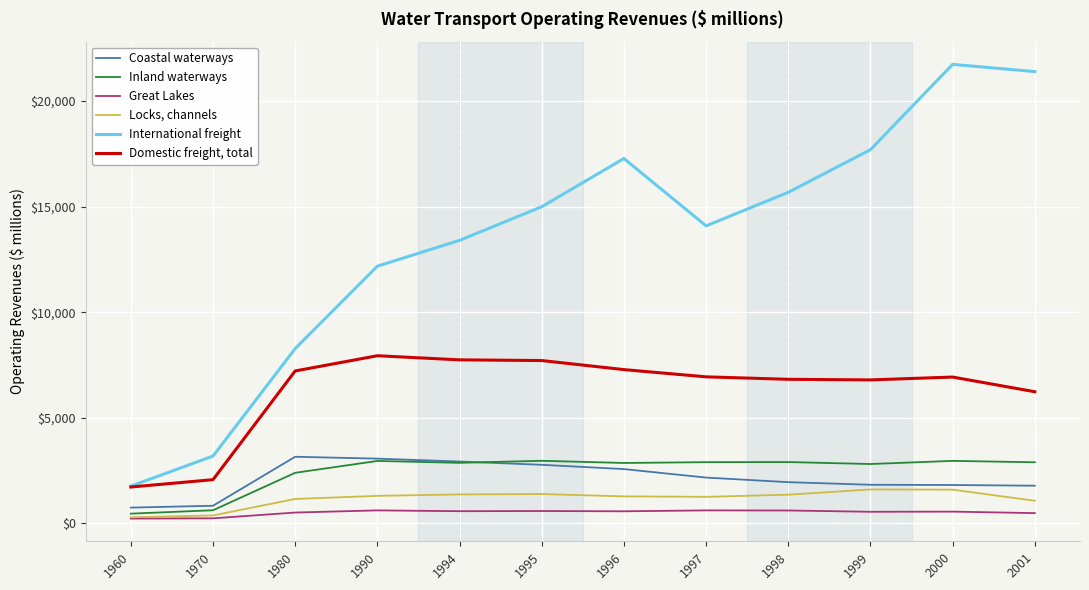

What is the minimum value for Coastal waterways?

747